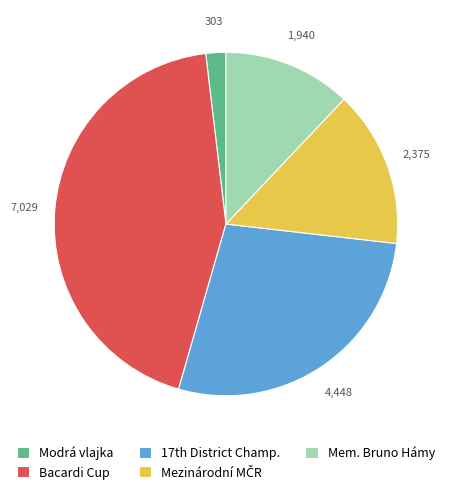

Is there any slice that represents more than half of the pie?

No